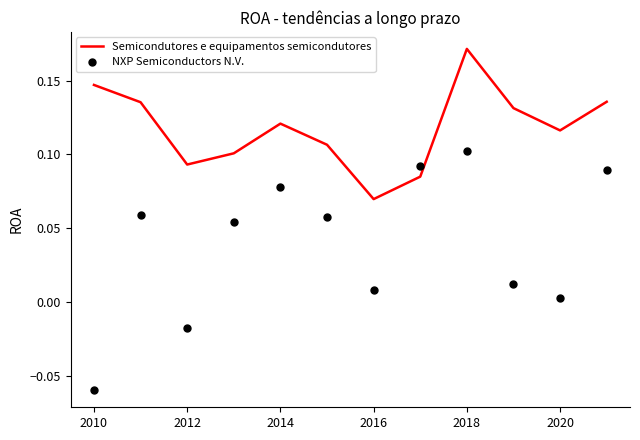

Which series contains the highest Y value?

Semicondutores e equipamentos semicondutores